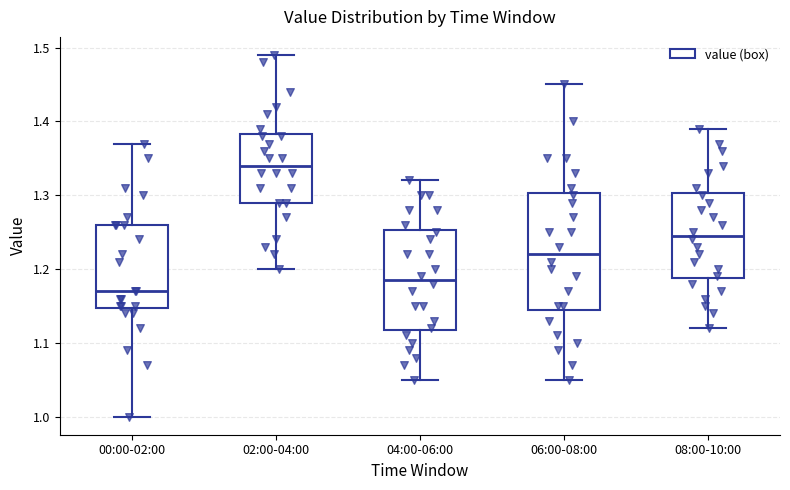

Reading left to right, transcribe this box plot: for each box, give where its median line is, the range the box spans, and where its two whiskers end, as read against the y-axis. The values are not printed on the chart, so give them approximately, as read against the axis.

00:00-02:00: median 1.17, box 1.15 to 1.26, whiskers 1.00 to 1.37
02:00-04:00: median 1.34, box 1.29 to 1.38, whiskers 1.20 to 1.49
04:00-06:00: median 1.19, box 1.12 to 1.25, whiskers 1.05 to 1.32
06:00-08:00: median 1.22, box 1.15 to 1.30, whiskers 1.05 to 1.45
08:00-10:00: median 1.25, box 1.19 to 1.30, whiskers 1.12 to 1.39